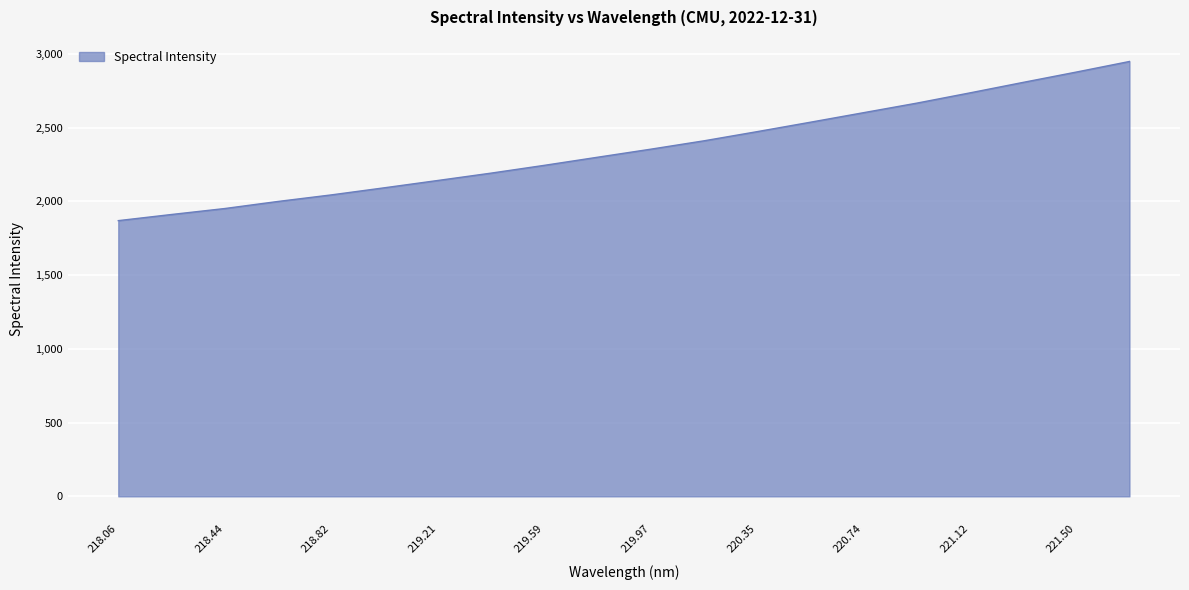

Reading right to left, what are all the values shown in this chart?

2949.5	2877.7	2807.6	2736.5	2666.9	2602.1	2537.4	2473.5	2411.3	2354.5	2299.9	2244.9	2192.2	2142.3	2092.9	2044.5	2000.1	1952.1	1911.7	1870.0